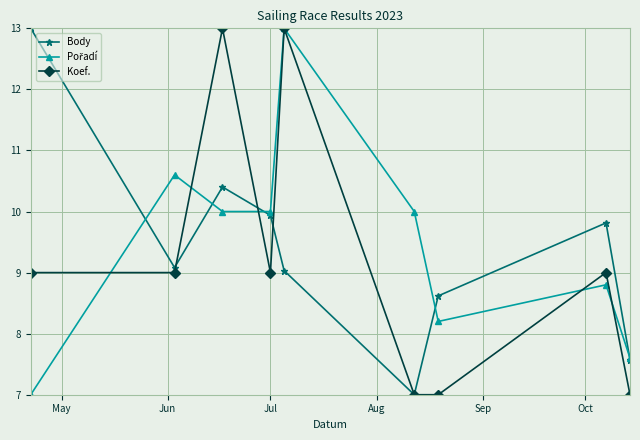

What is the lowest value of the Koef. series?

7.0